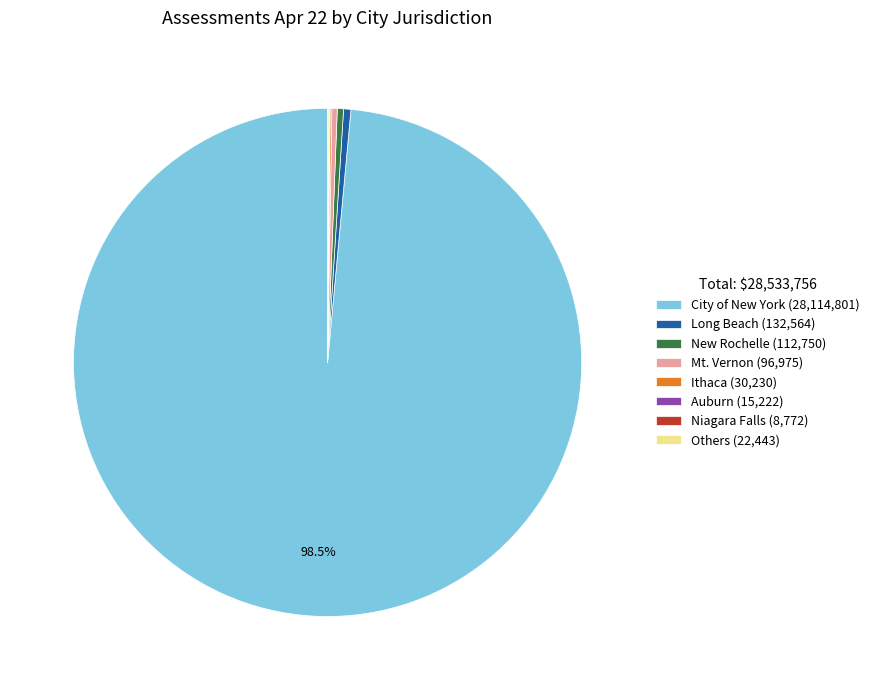

Is there a majority slice in this chart?

Yes